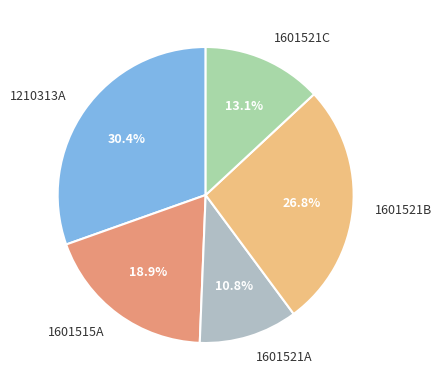

Is there any slice that represents more than half of the pie?

No